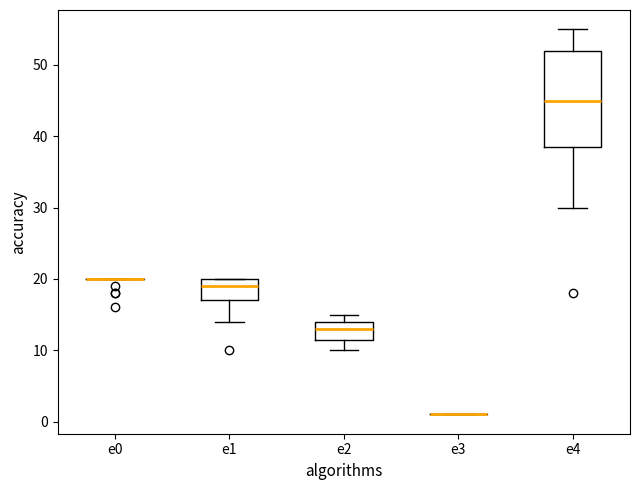

Reading left to right, transcribe this box plot: for each box, give where its median line is, the range the box spans, and where its two whiskers end, as read against the y-axis. The values are not printed on the chart, so give them approximately, as read against the axis.

e0: box collapsed to a line at 20, whiskers 20 to 20
e1: median 19, box 17 to 20, whiskers 14 to 20
e2: median 13, box 12 to 14, whiskers 10 to 15
e3: box collapsed to a line at 1, whiskers 1 to 1
e4: median 45, box 39 to 52, whiskers 30 to 55